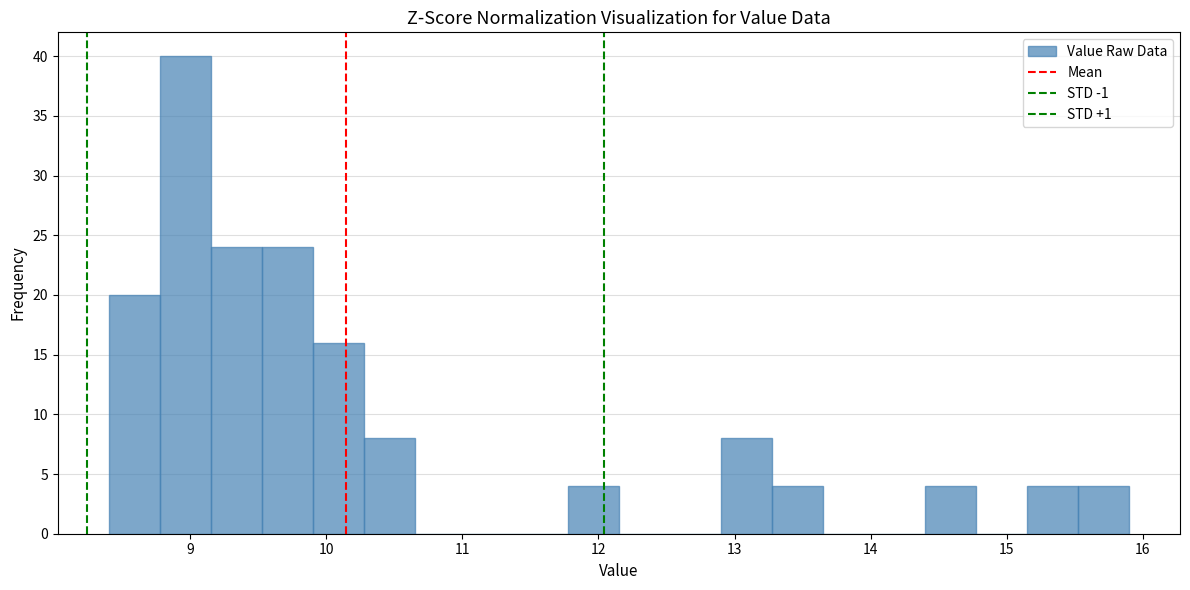

Around what value on the x-axis is the tallest bar? Give the approximate position of its centre, as read against the axis.

9.0